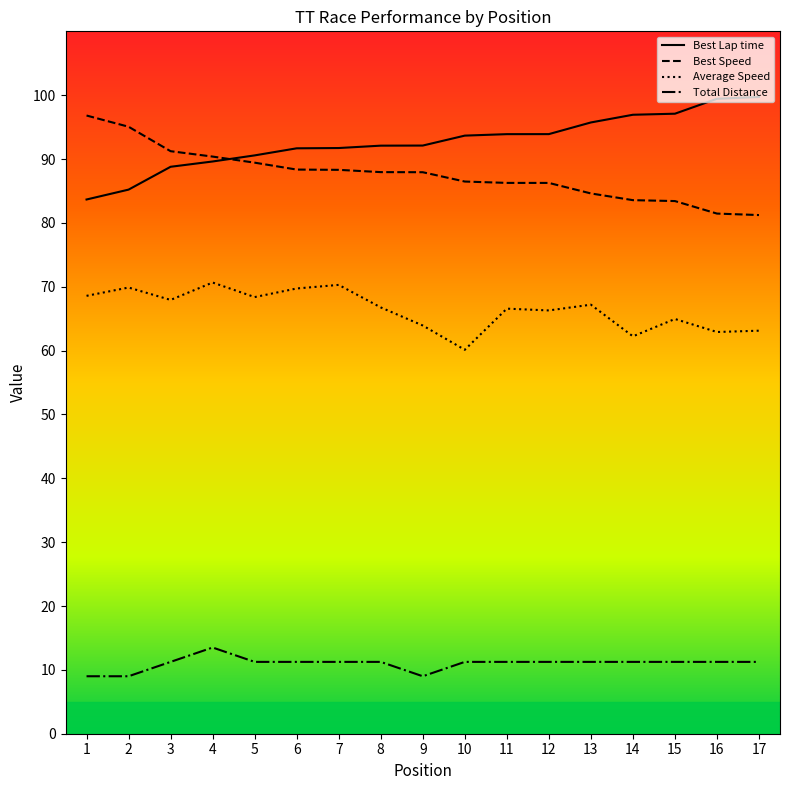

What is the approximate value of Average Speed at 8?

66.8